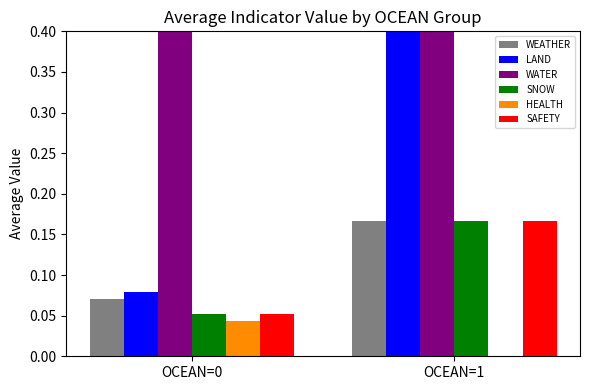

What are all the series names shown in the legend?

WEATHER, LAND, WATER, SNOW, HEALTH, SAFETY